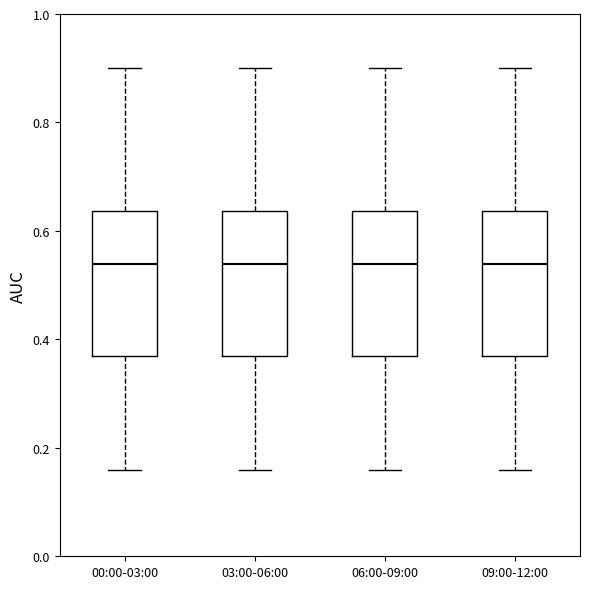

Reading left to right, read every box against the y-axis: the position of its median line, the range the box covers, and the ends of its whiskers. The values are not printed on the chart, so give them approximately, as read against the axis.

00:00-03:00: median 0.54, box 0.36 to 0.64, whiskers 0.16 to 0.90
03:00-06:00: median 0.54, box 0.36 to 0.64, whiskers 0.16 to 0.90
06:00-09:00: median 0.54, box 0.36 to 0.64, whiskers 0.16 to 0.90
09:00-12:00: median 0.54, box 0.36 to 0.64, whiskers 0.16 to 0.90